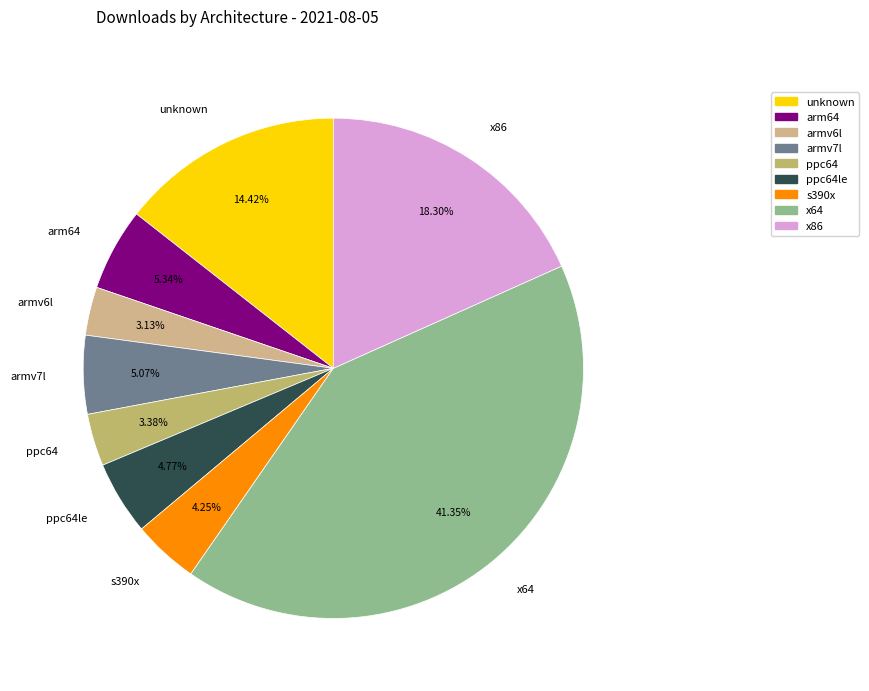

How many slices are in this pie chart?

9